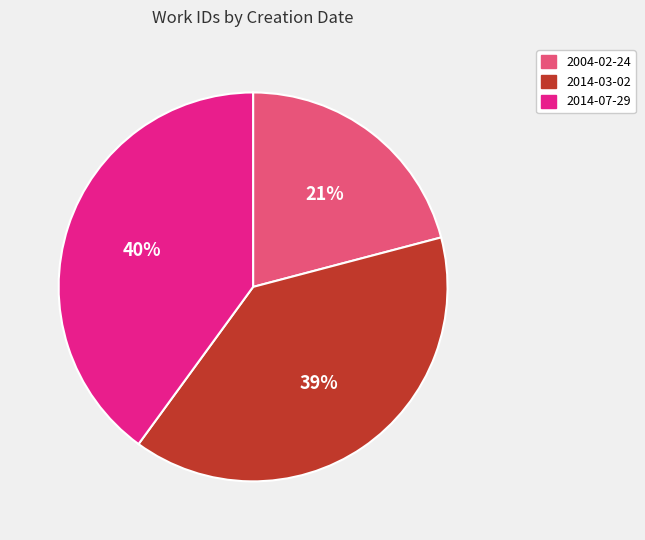

How many segments does this pie chart have?

3